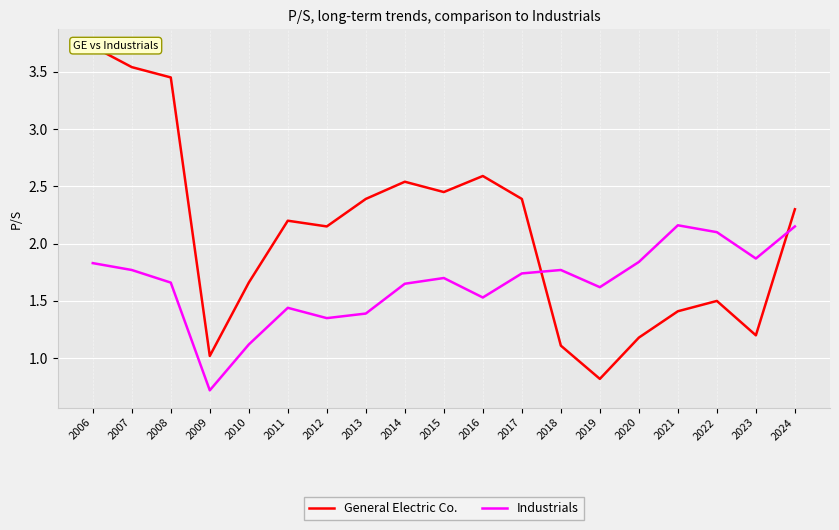

How many interior local valleys does the Industrials series have?

5